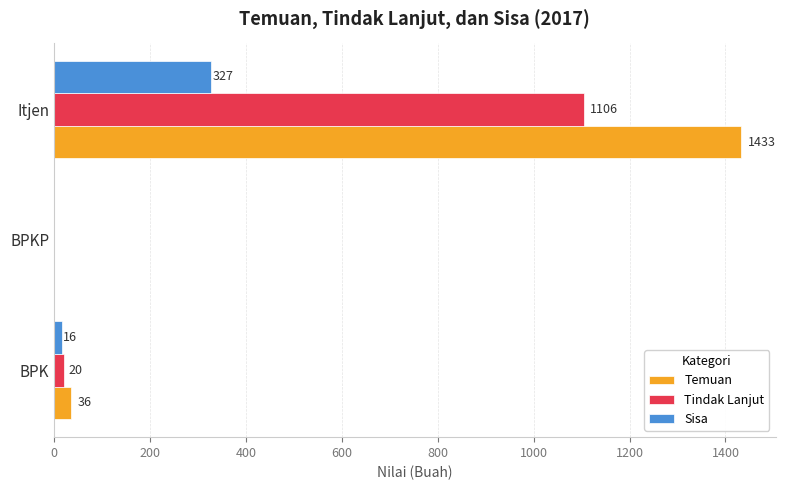

What is the approximate value of Tindak Lanjut at Itjen?

1106